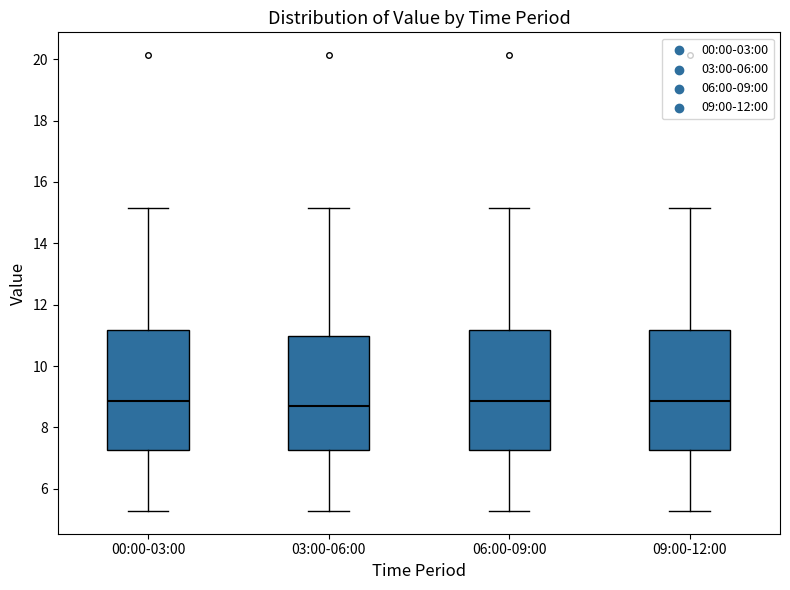

Where does the median line of the box for 09:00-12:00 sit on the y-axis? The values are not printed on the chart, so give them approximately, as read against the axis.

8.8